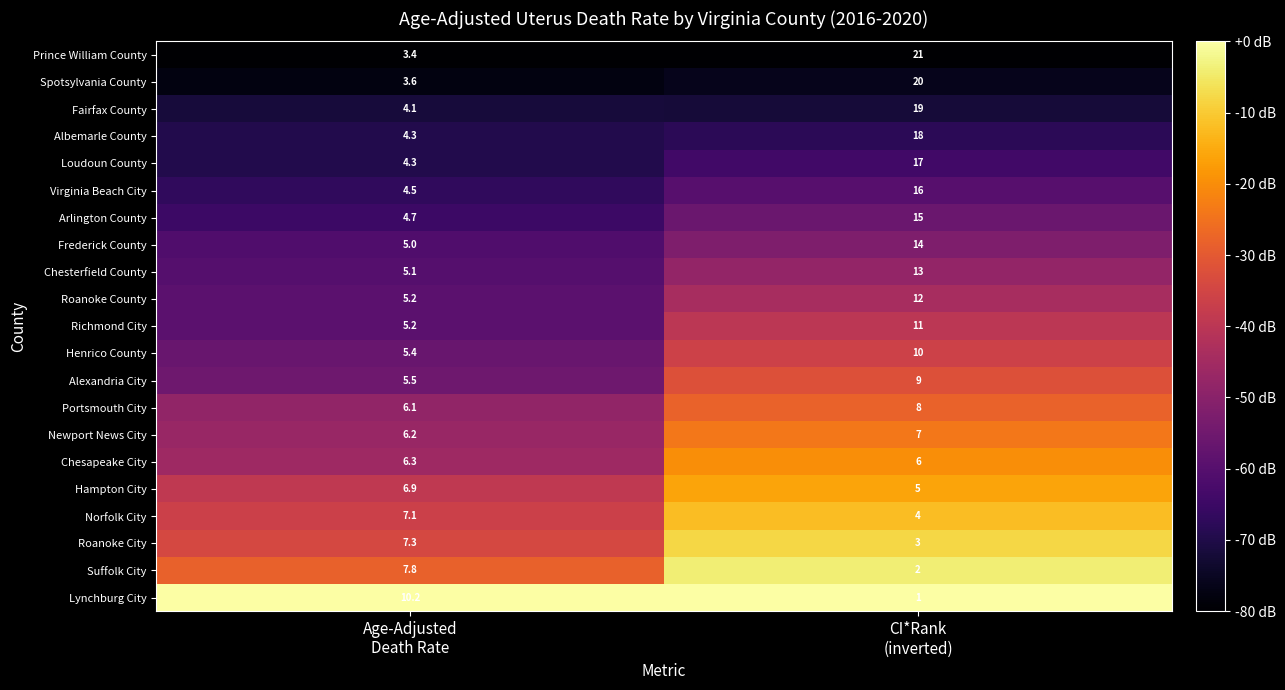

How many series are shown in this chart?

21